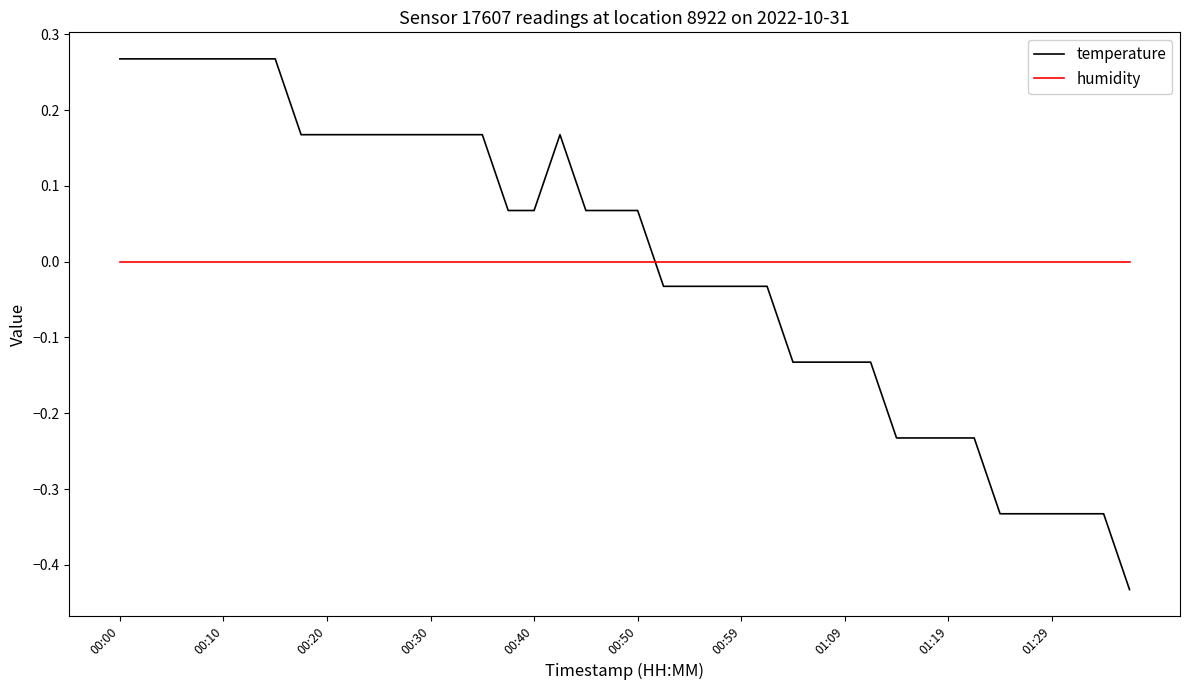

What are all the series names shown in the legend?

temperature, humidity